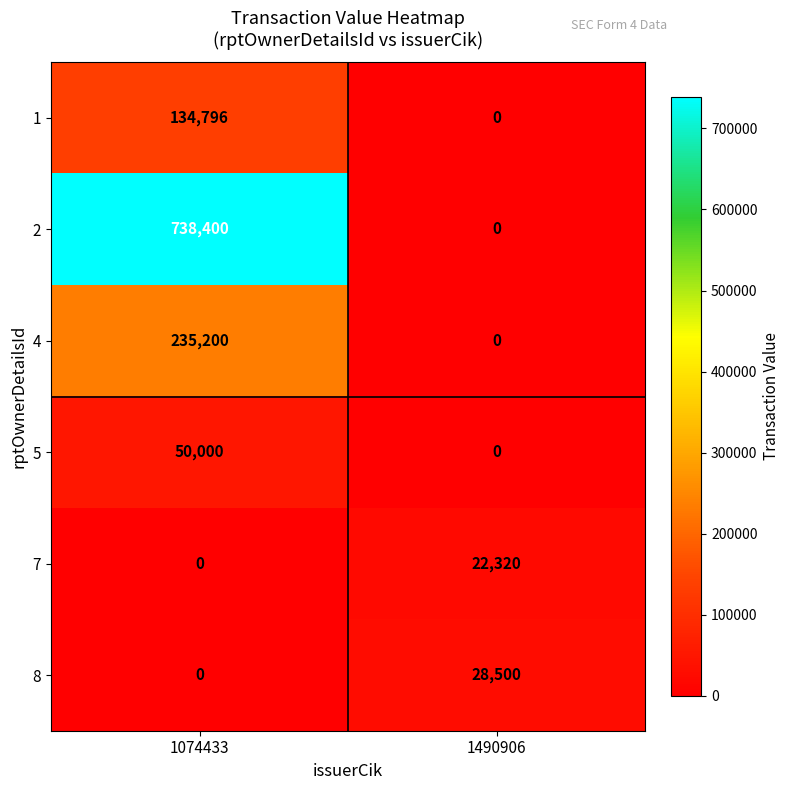

True or false: 4 has a value of 405044 at 1074433.

False